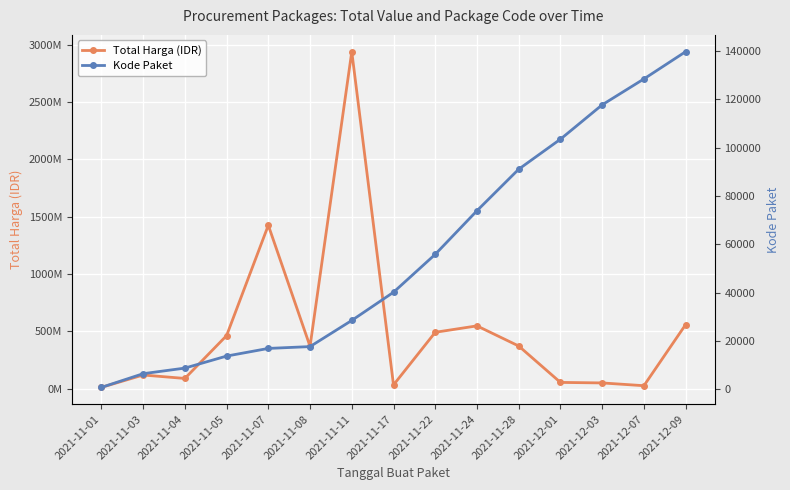

At which label does Kode Paket first exceed 40112?

2021-11-22